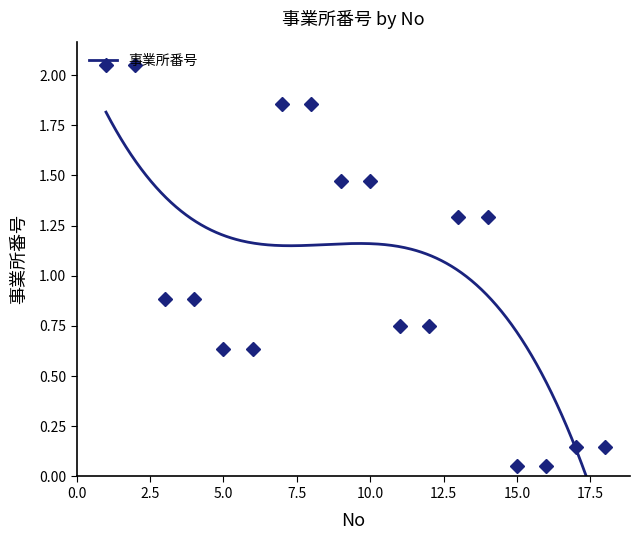

True or false: there are more than 1 points higher than both neighbors.

False